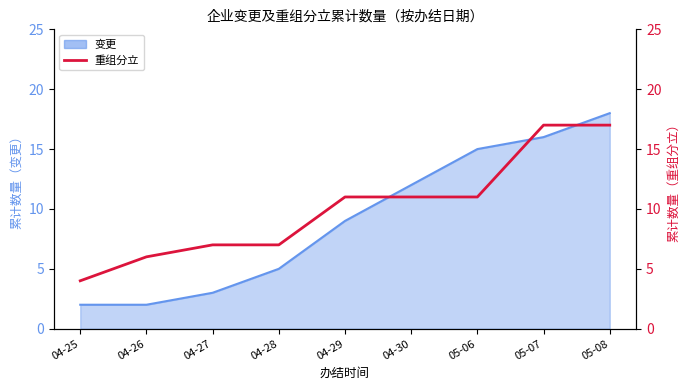

Rank the categories by value from lowest to highest.

04-25, 04-26, 04-27, 04-28, 04-29, 04-30, 05-06, 05-07, 05-08